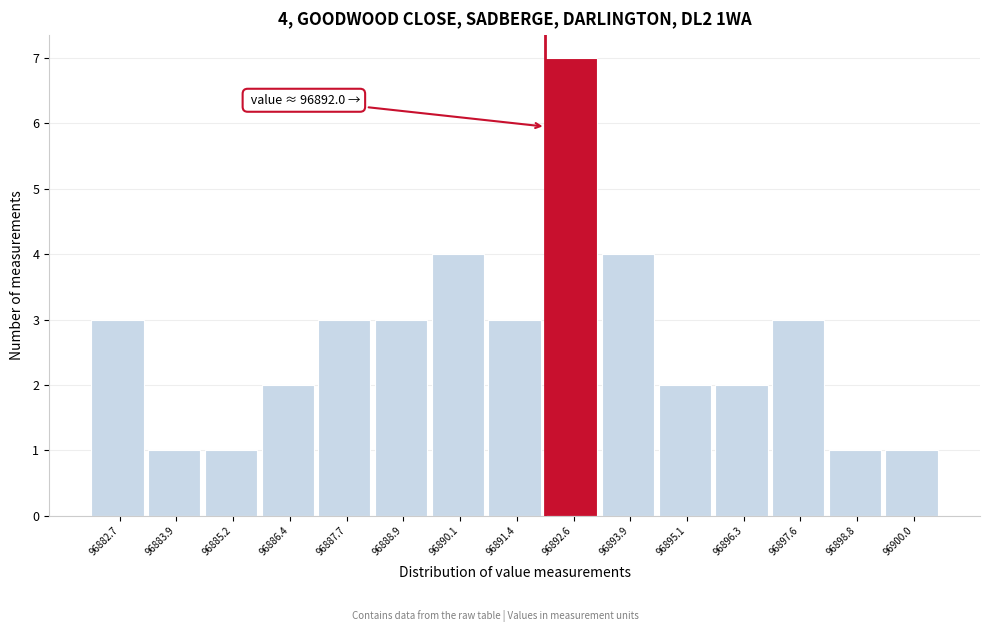

Over which range of the x-axis is the bar tallest?

96892.0 to 96893.2